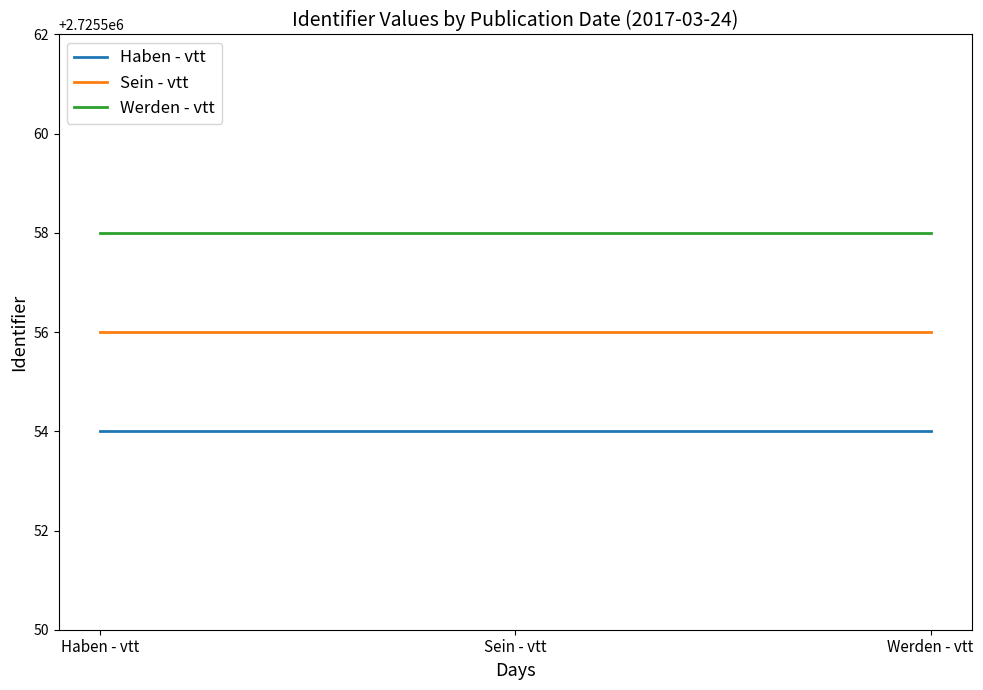

Which series has the largest total across all categories?

Werden - vtt